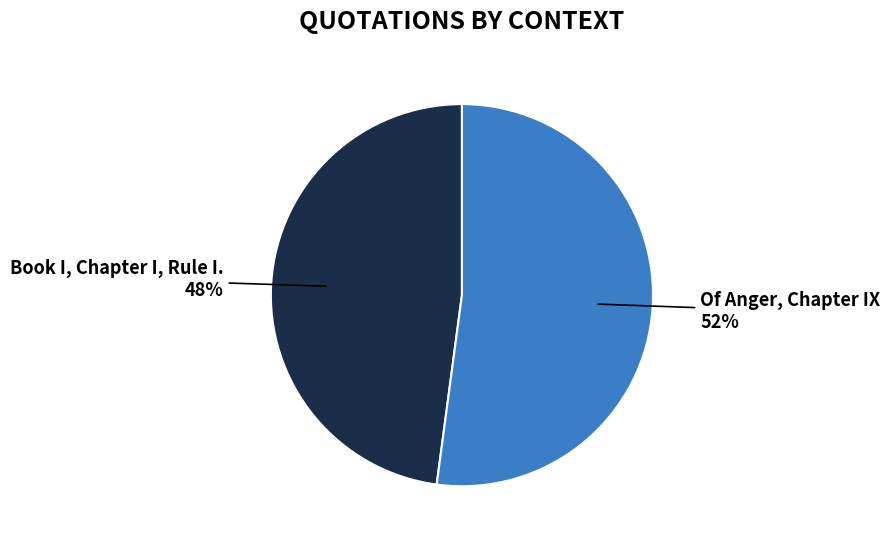

How many slices are in this pie chart?

2